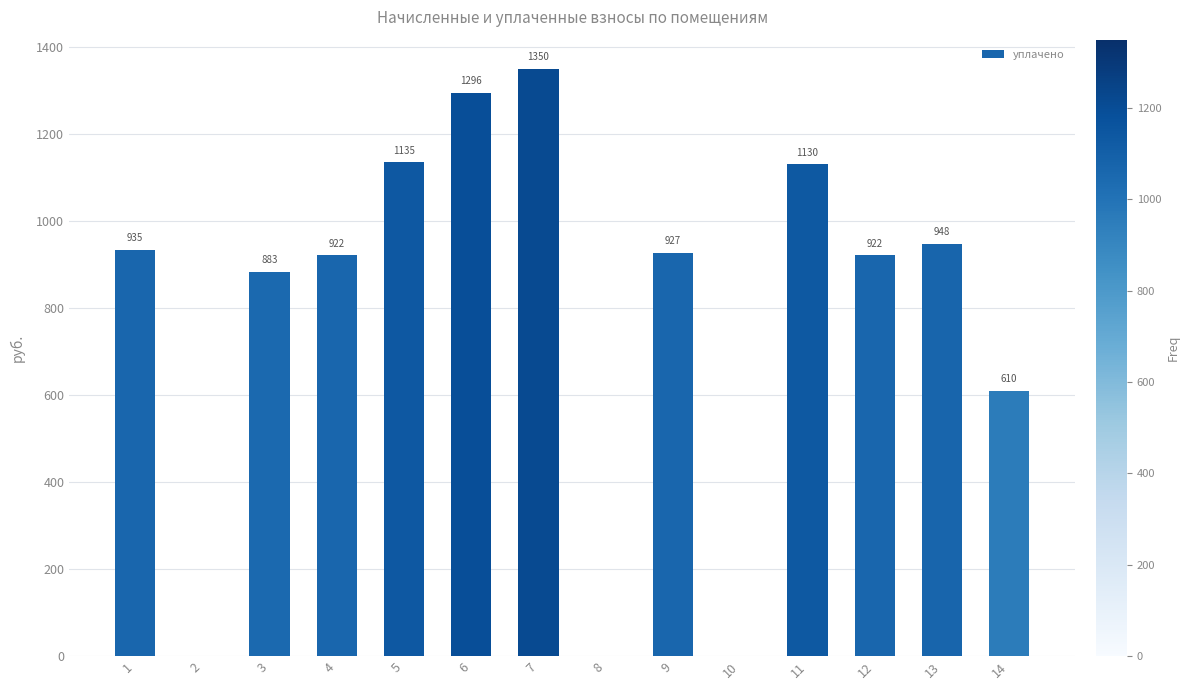

Where is the data nearest to the value 675?

14